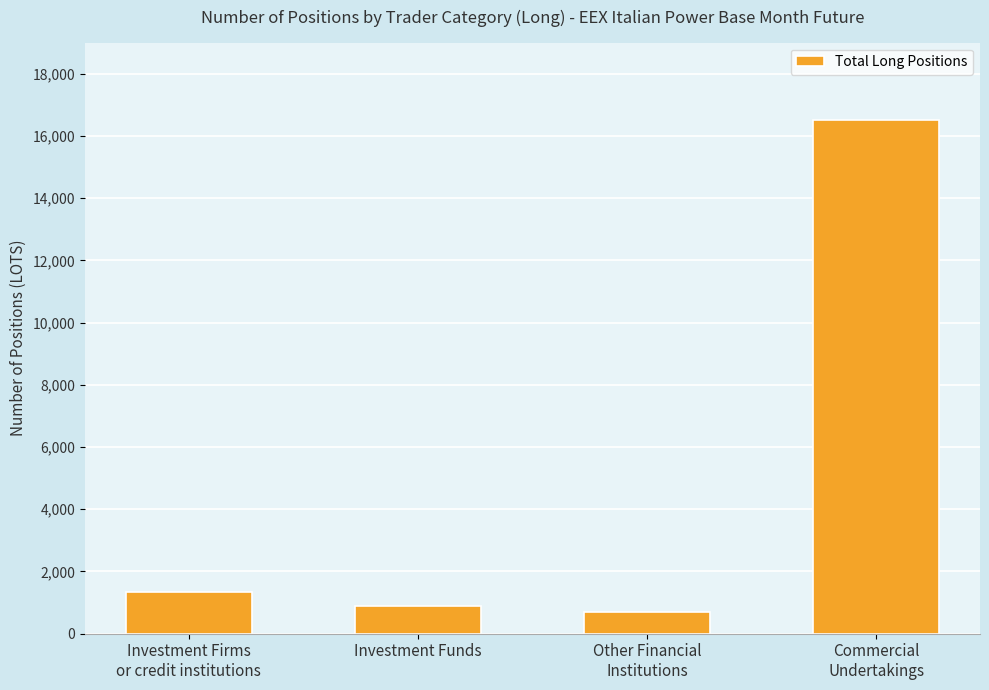

Which has a higher value, Investment Funds or Investment Firms
or credit institutions?

Investment Firms
or credit institutions